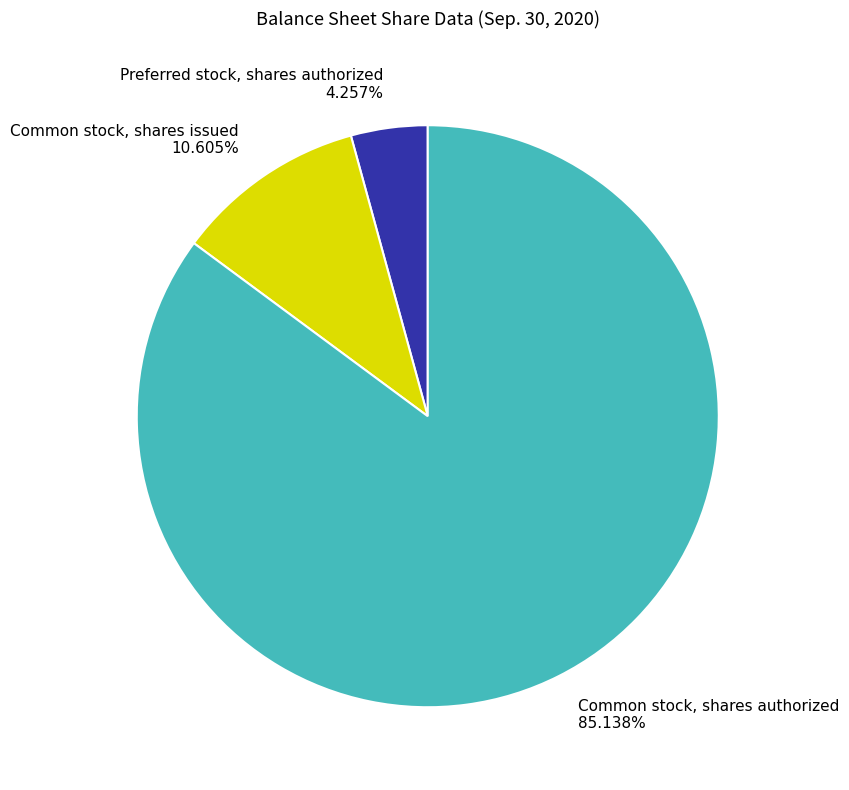

Between Common stock, shares authorized and Common stock, shares issued, which is larger?

Common stock, shares authorized